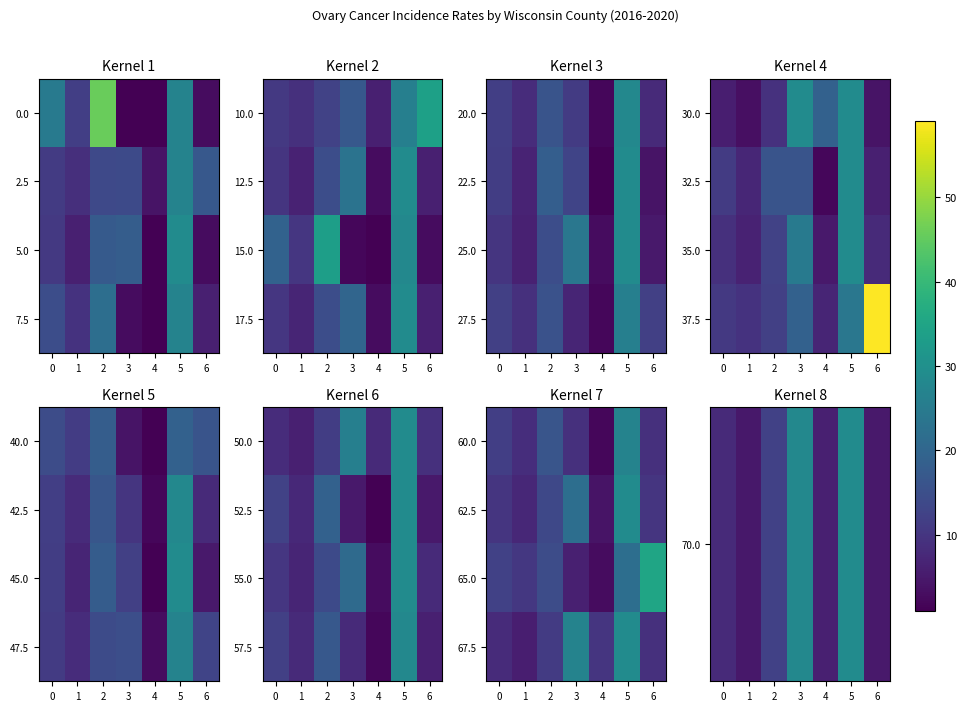

Rank the series at 4 from lowest to highest value.

65.0, 62.5, 70.0, 67.5